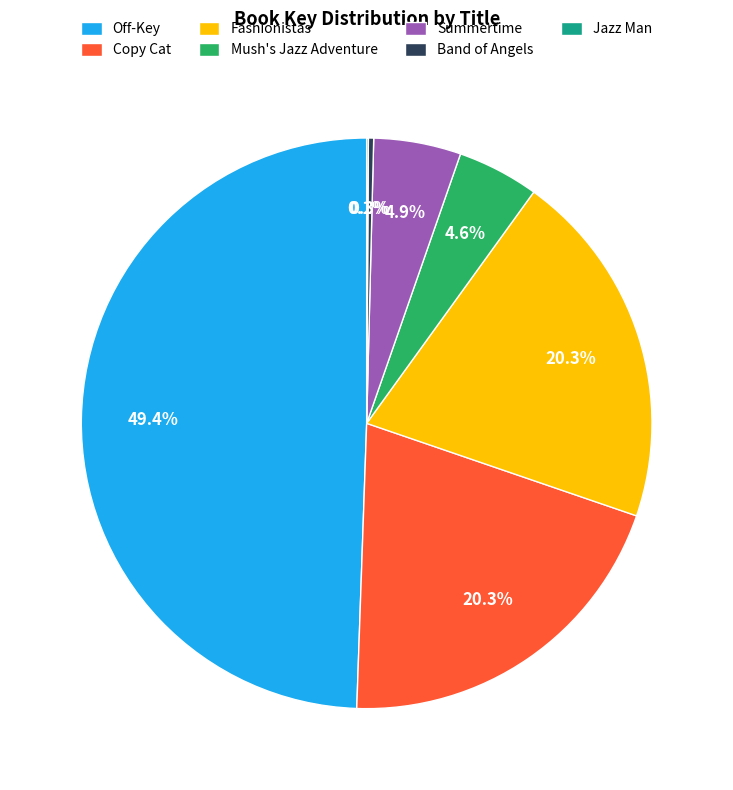

What percentage is NOT represented by Off-Key?

50.6%